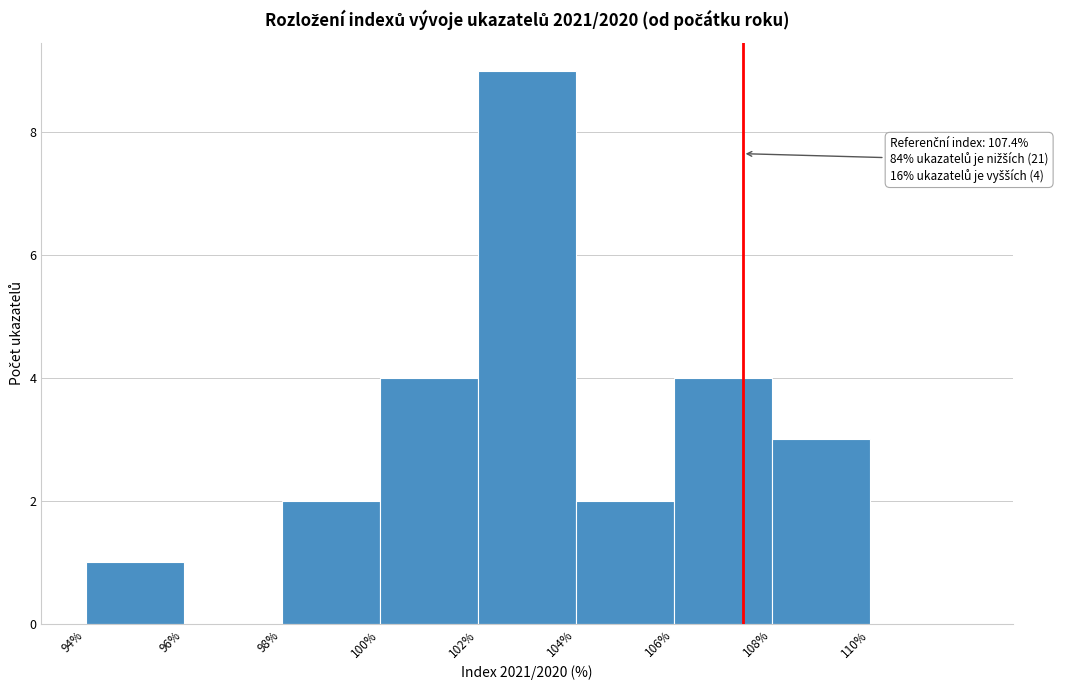

Which range on the x-axis has the tallest bar?

102 to 104